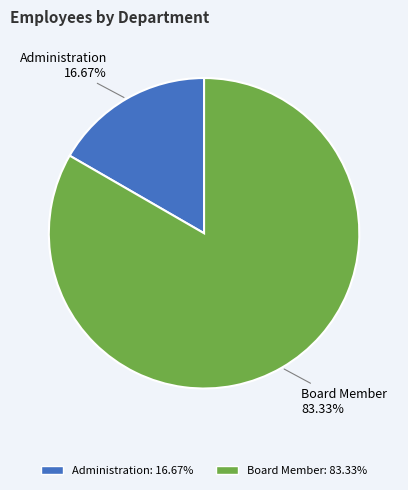

Rank the categories by value from highest to lowest.

Board Member, Administration